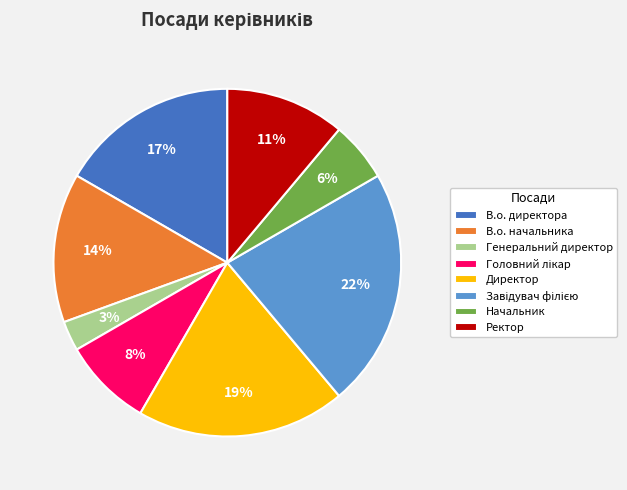

What percentage is the В.о. начальника slice, to the nearest percent?

14%